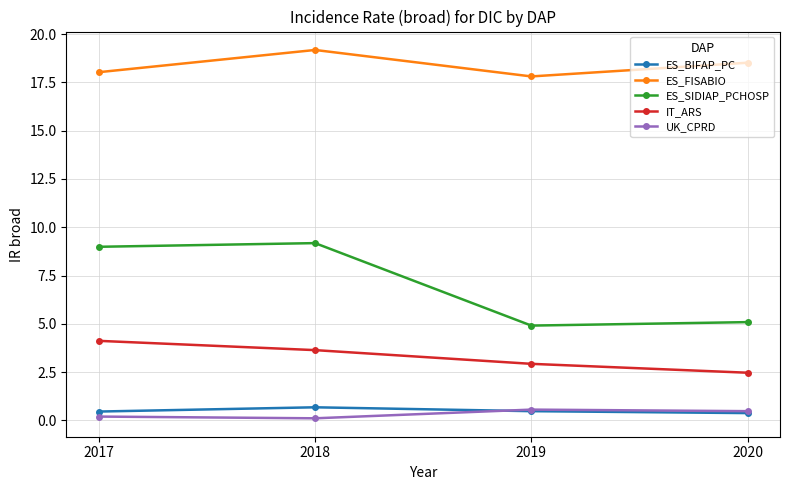

What is the average value of the IT_ARS series?

3.3